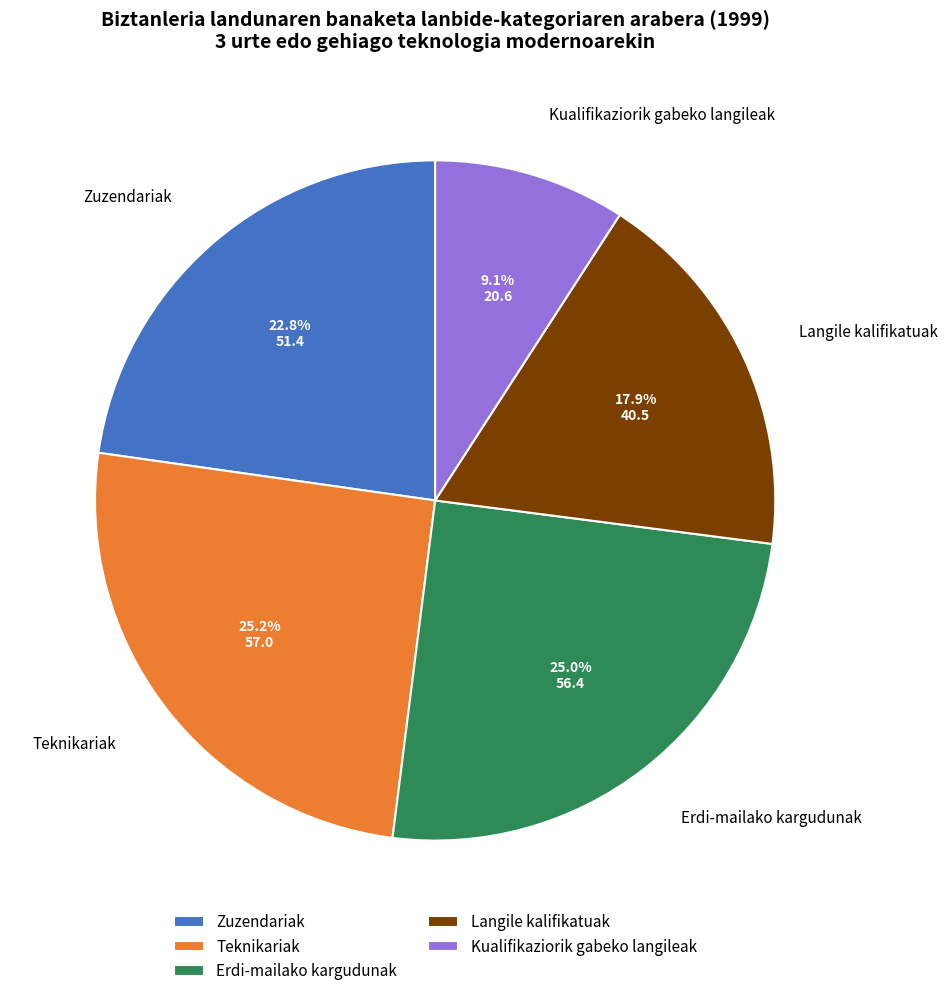

What percentage is NOT represented by Teknikariak?

74.8%